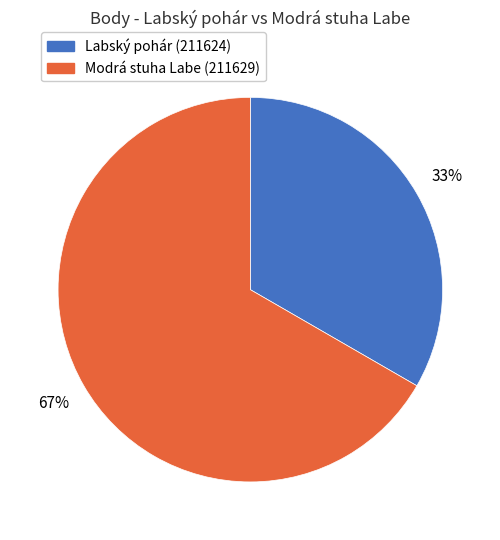

To the nearest percent, what portion does Modrá stuha Labe (211629) represent?

67%